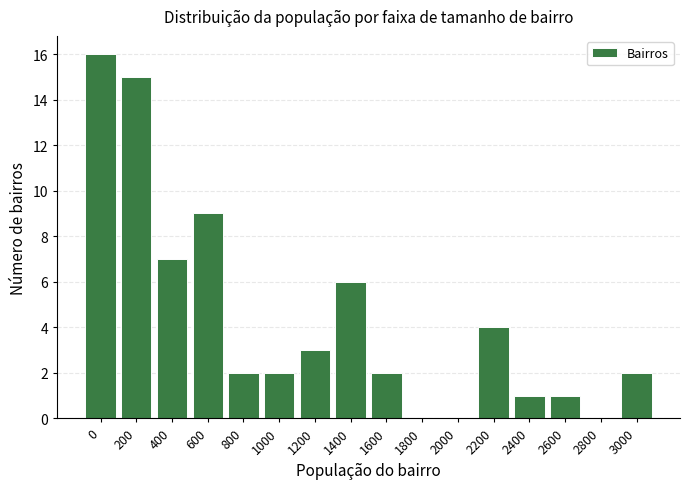

Reading right to left, what are all the values shown in this chart?

3000=2	2800=0	2600=1	2400=1	2200=4	2000=0	1800=0	1600=2	1400=6	1200=3	1000=2	800=2	600=9	400=7	200=15	0=16